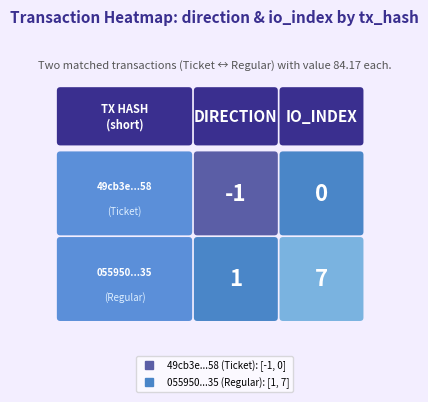

Between 0 and 1, which is larger?

1